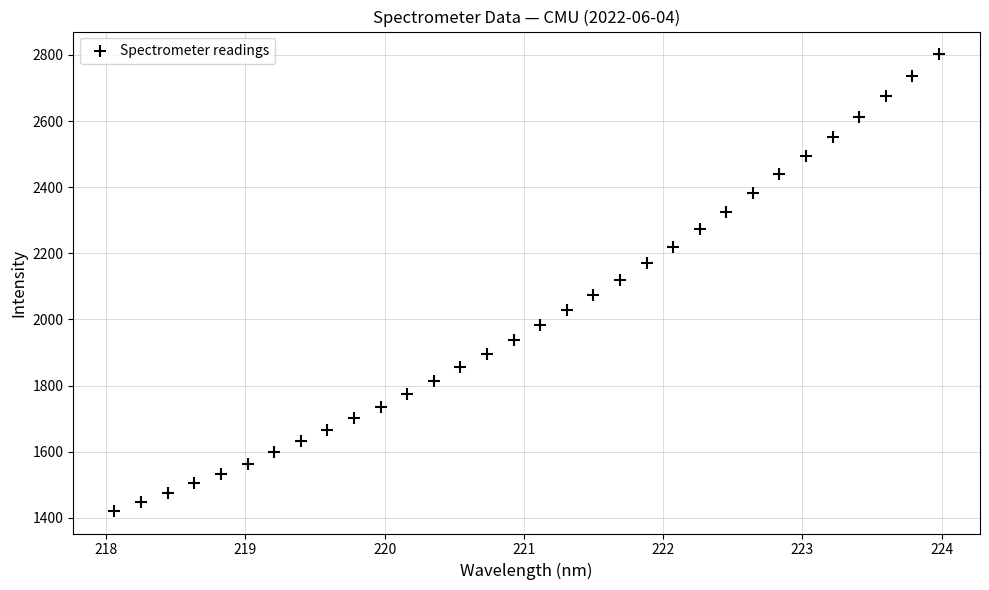

What is the range of Y values (max minus min)?

1379.7